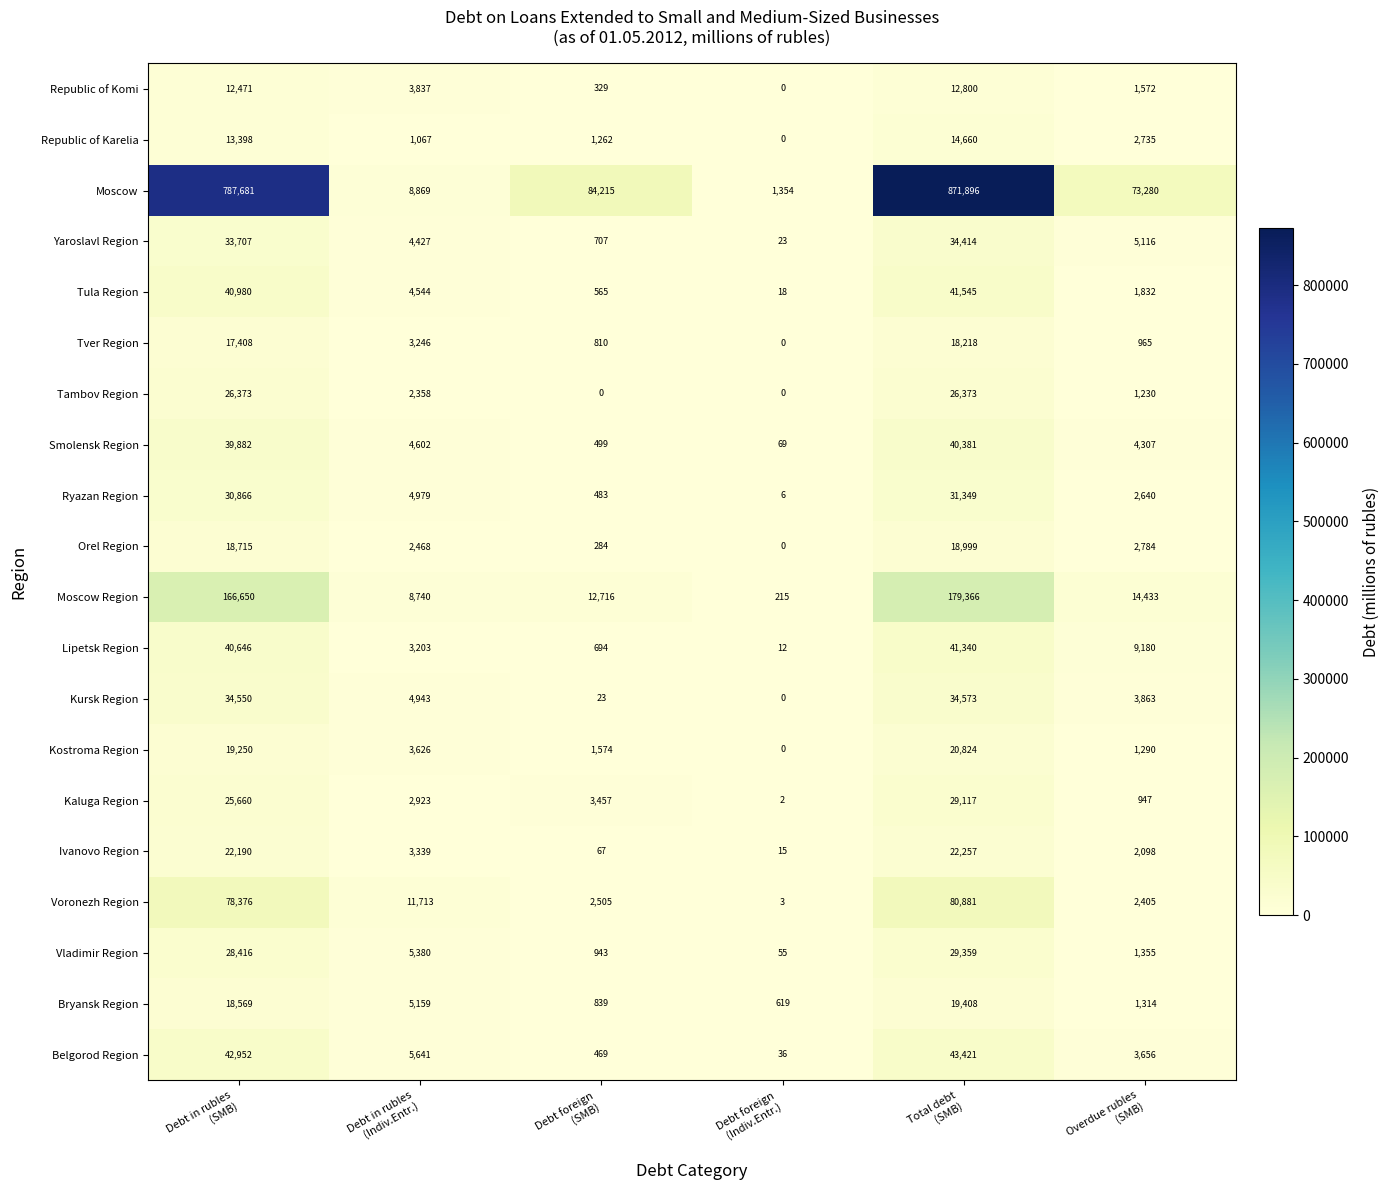

Count the number of data series in this chart.

20